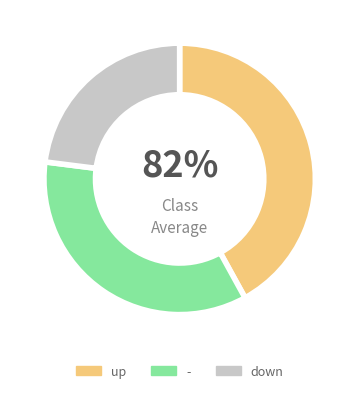

True or false: - accounts for 30% of the total.

True